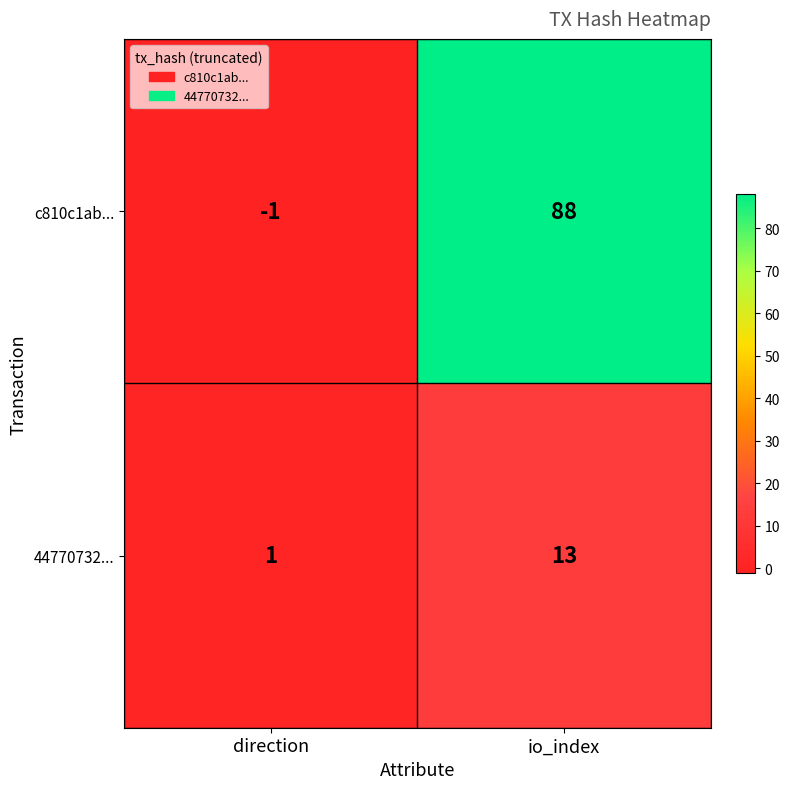

The c810c1ab... series shows -1 at direction. True or false?

True